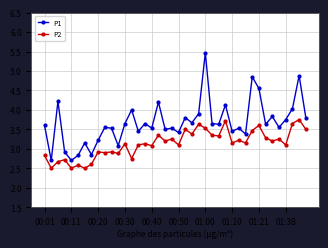

What is the maximum value for P2?

3.8